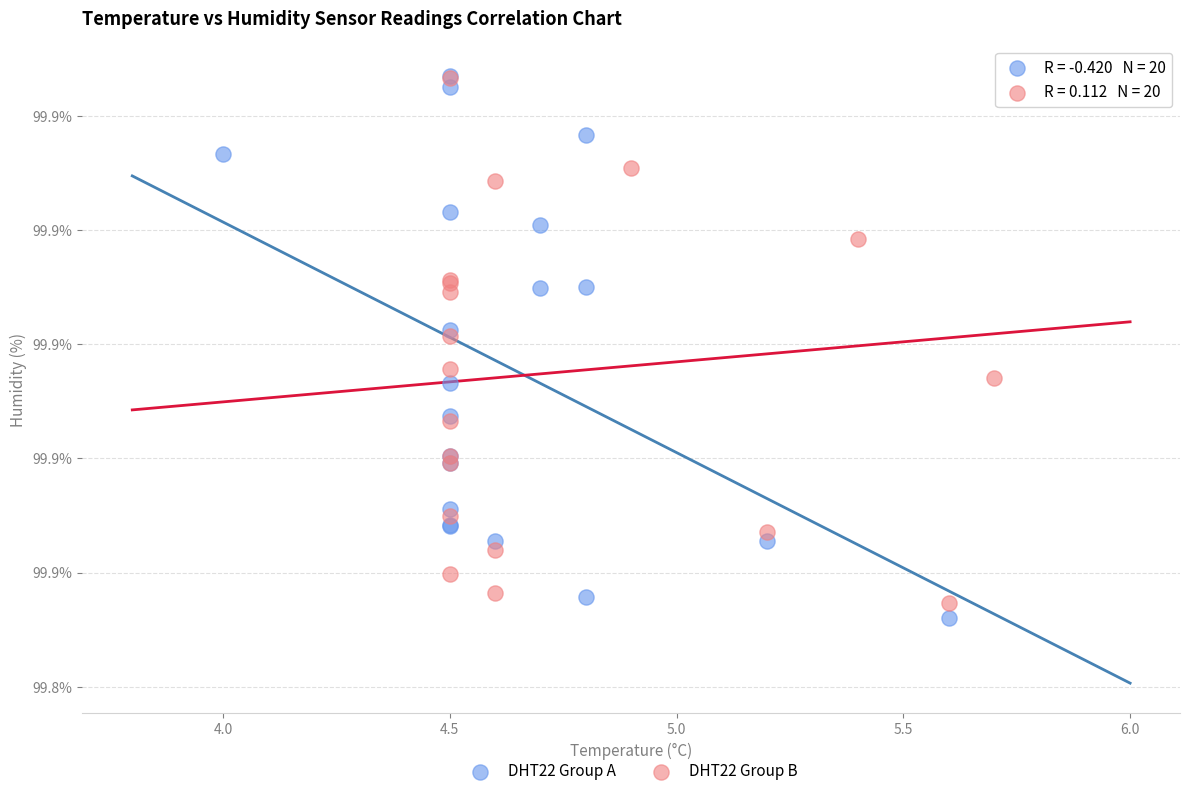

Which series has the largest Y range (max minus min)?

DHT22 Group A